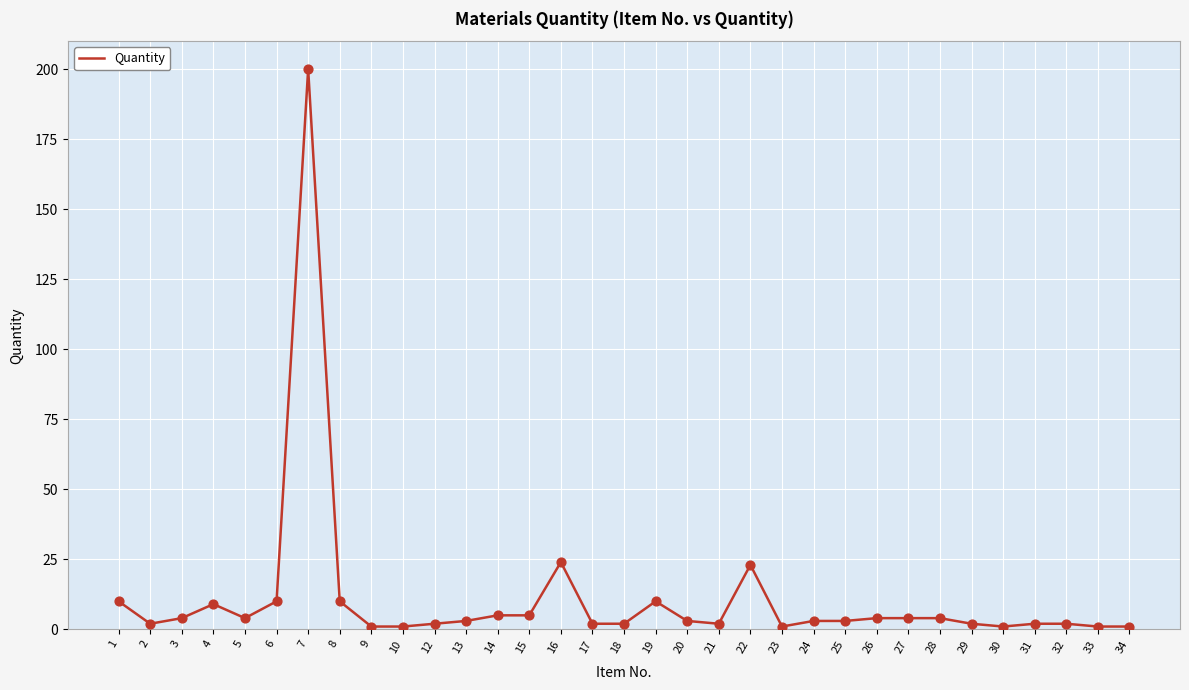

What is the ratio of the value at 10 to the value at 8?

0.1